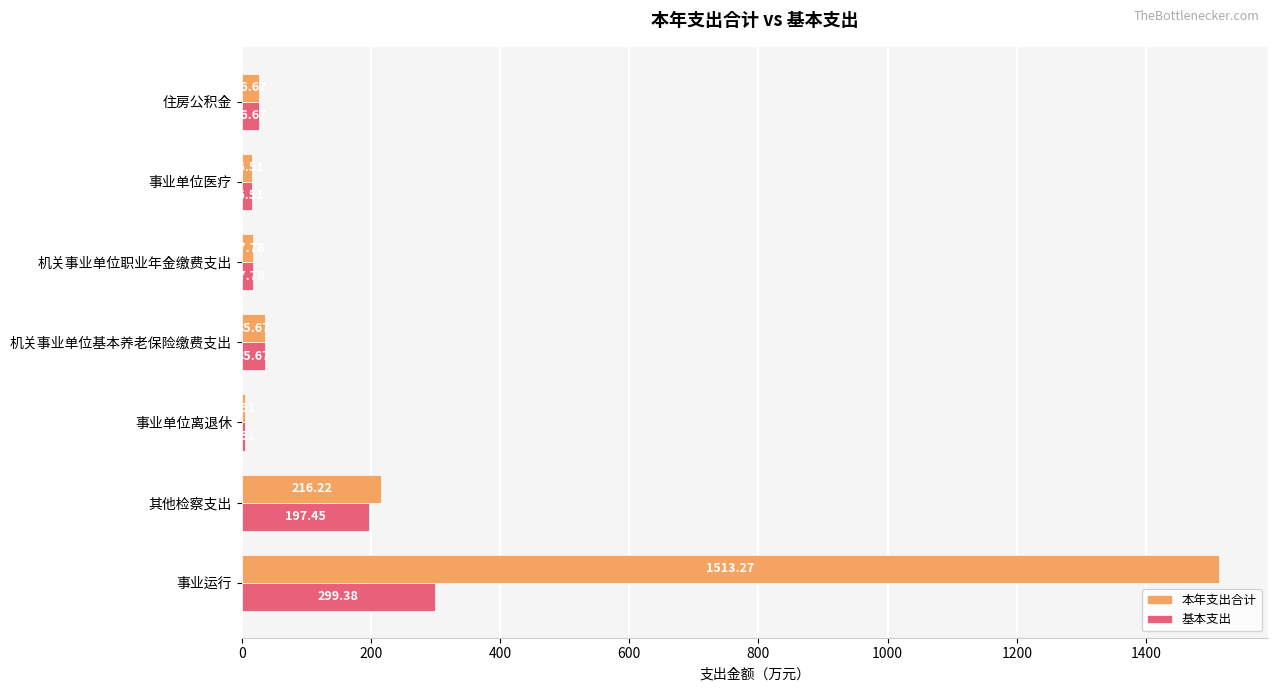

Count the number of categories in the chart.

7